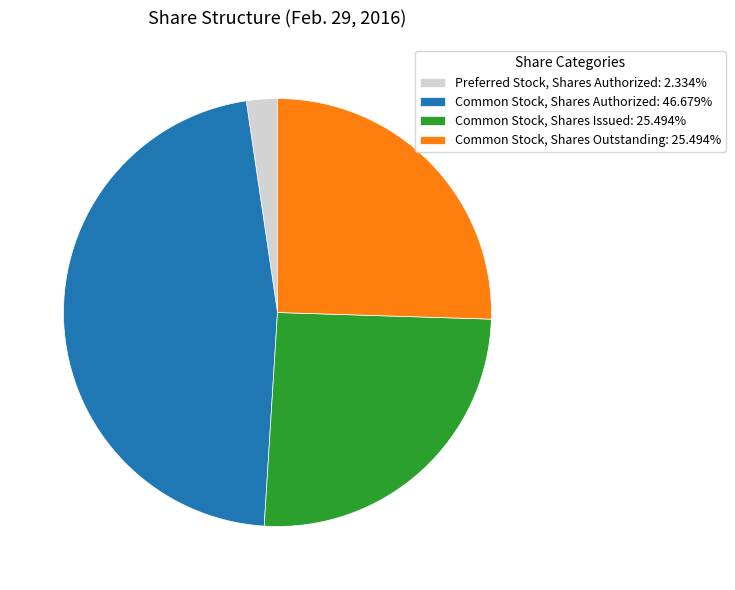

Is it true that Common Stock, Shares Outstanding is 25% of the pie?

True